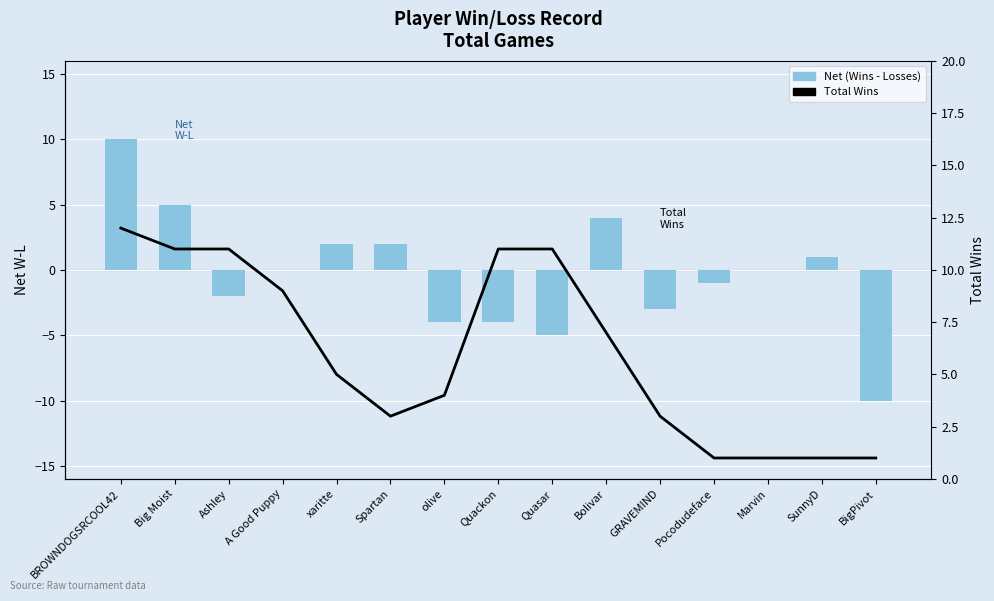

How many positive values does the Net (Wins - Losses) series have?

6